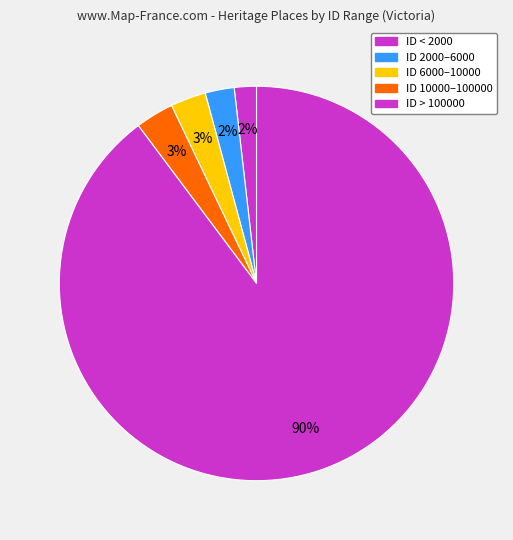

How many slices are in this pie chart?

5